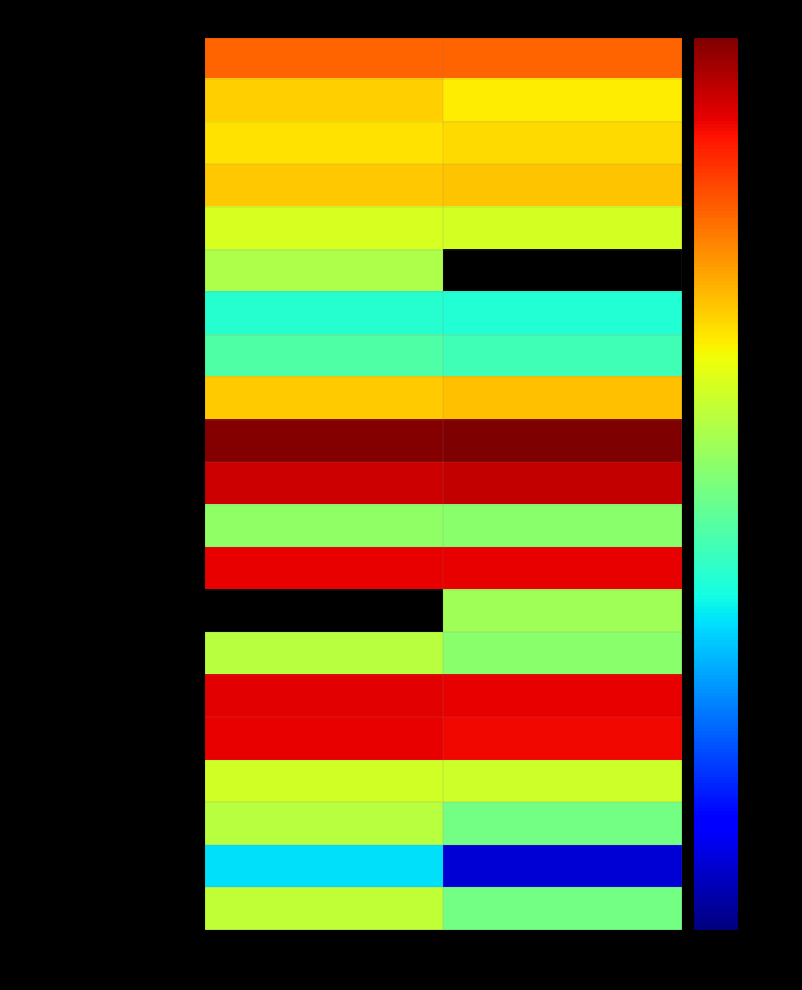

How many values in the Total Operating Expenses series are below 514797196?

1